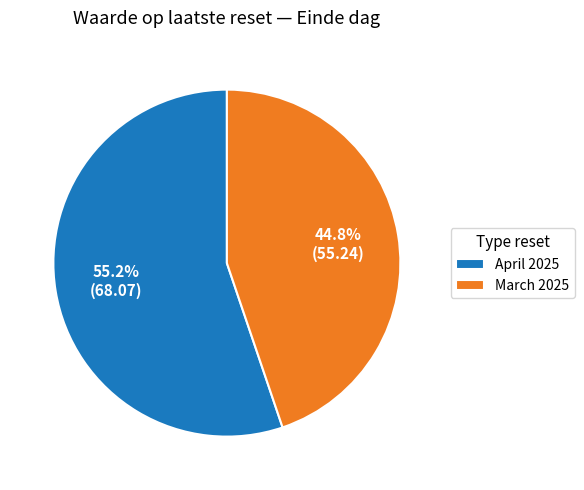

Is there any slice that represents more than half of the pie?

Yes